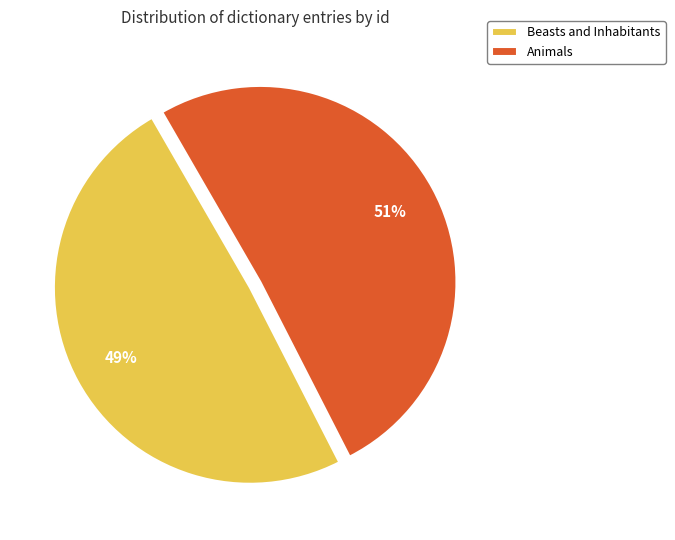

Which slice represents more than half of the pie?

Animals